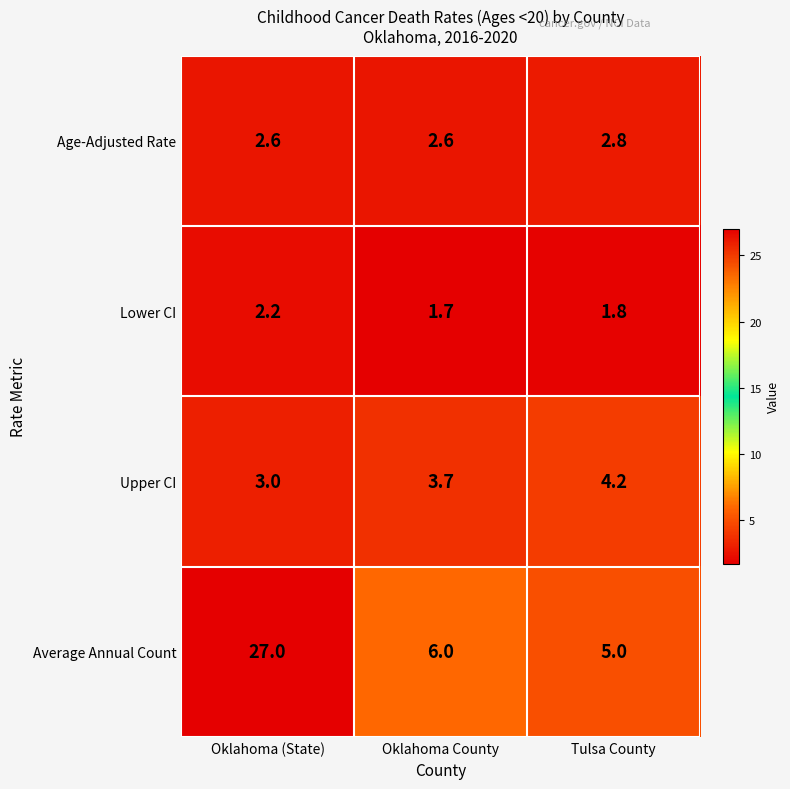

Is it true that Age-Adjusted Rate equals 4.1 at Oklahoma County?

False